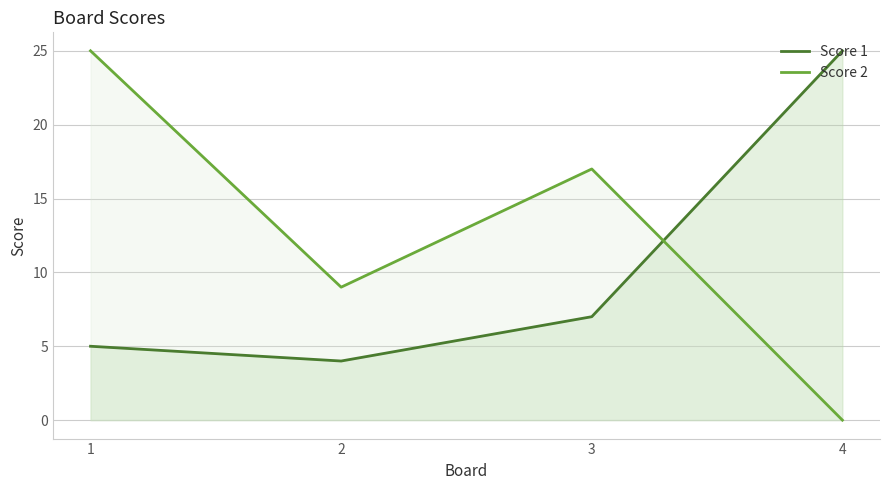

Where do Score 2 and Score 1 first cross each other?

3 and 4